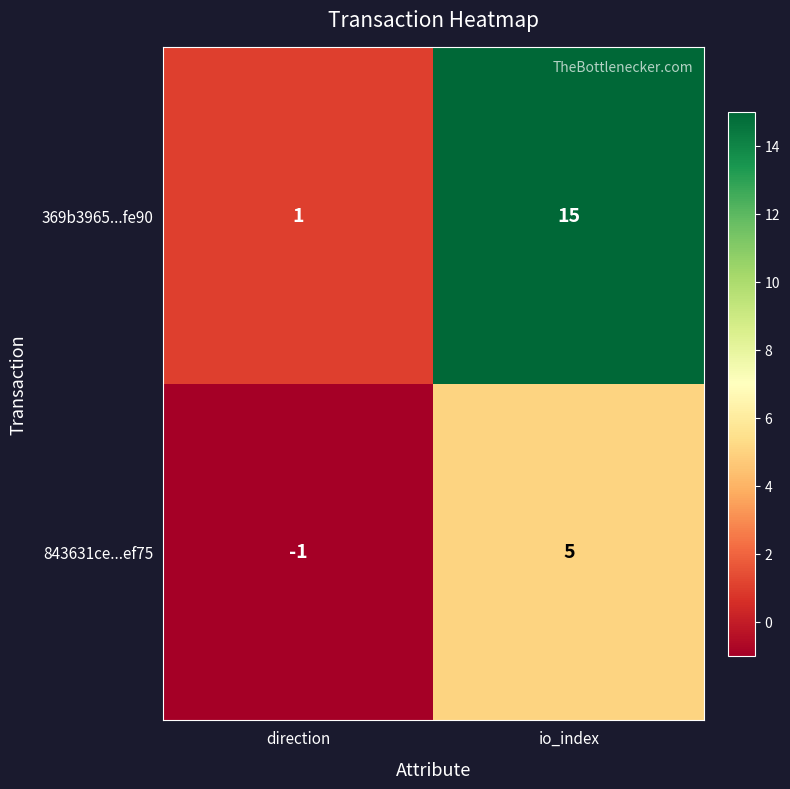

At io_index, list the series in order from smallest to largest.

843631ce...ef75, 369b3965...fe90